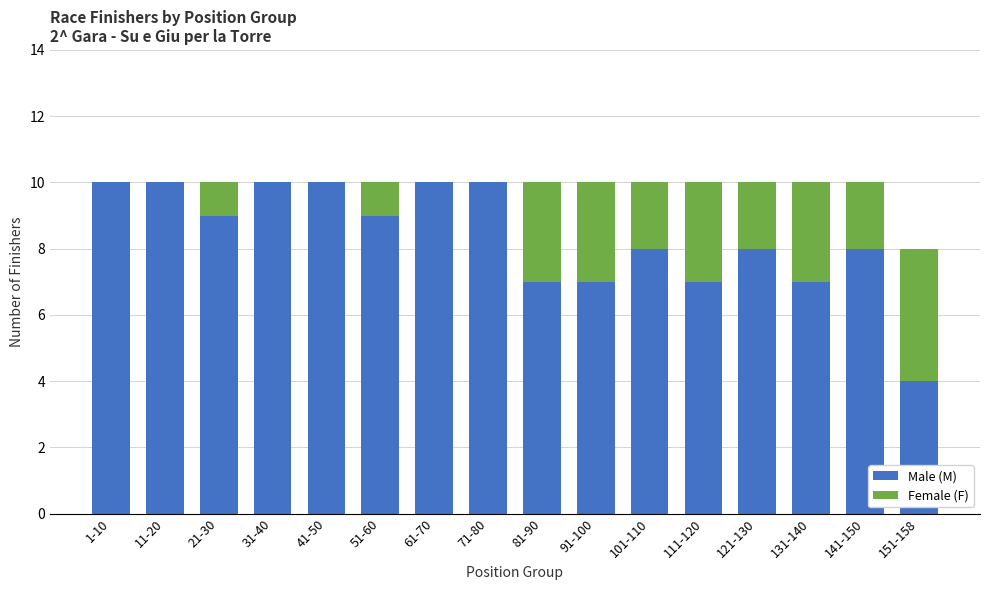

What is the highest value of the Male (M) series?

10